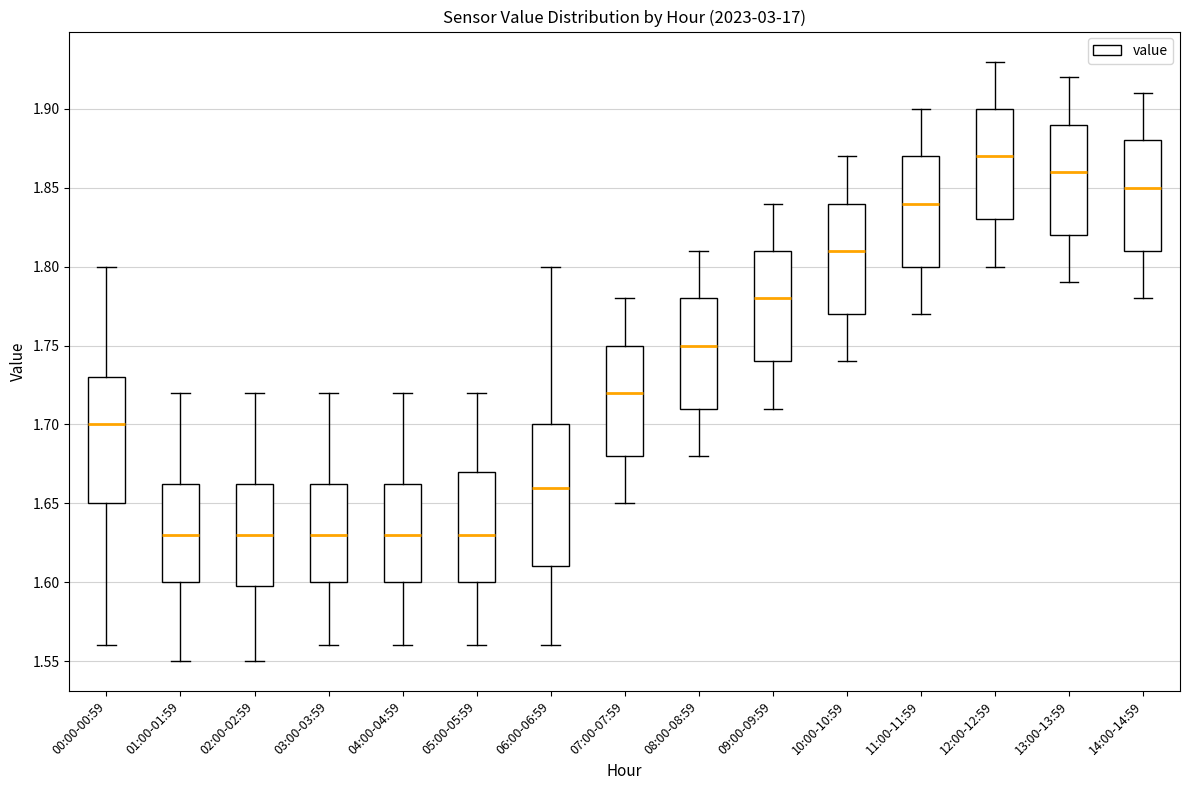

Reading left to right, transcribe this box plot: for each box, give where its median line is, the range the box spans, and where its two whiskers end, as read against the y-axis. The values are not printed on the chart, so give them approximately, as read against the axis.

00:00-00:59: median 1.700, box 1.650 to 1.730, whiskers 1.560 to 1.800
01:00-01:59: median 1.630, box 1.600 to 1.665, whiskers 1.550 to 1.720
02:00-02:59: median 1.630, box 1.600 to 1.665, whiskers 1.550 to 1.720
03:00-03:59: median 1.630, box 1.600 to 1.665, whiskers 1.560 to 1.720
04:00-04:59: median 1.630, box 1.600 to 1.665, whiskers 1.560 to 1.720
05:00-05:59: median 1.630, box 1.600 to 1.670, whiskers 1.560 to 1.720
06:00-06:59: median 1.660, box 1.610 to 1.700, whiskers 1.560 to 1.800
07:00-07:59: median 1.720, box 1.680 to 1.750, whiskers 1.650 to 1.780
08:00-08:59: median 1.750, box 1.710 to 1.780, whiskers 1.680 to 1.810
09:00-09:59: median 1.780, box 1.740 to 1.810, whiskers 1.710 to 1.840
10:00-10:59: median 1.810, box 1.770 to 1.840, whiskers 1.740 to 1.870
11:00-11:59: median 1.840, box 1.800 to 1.870, whiskers 1.770 to 1.900
12:00-12:59: median 1.870, box 1.830 to 1.900, whiskers 1.800 to 1.930
13:00-13:59: median 1.860, box 1.820 to 1.890, whiskers 1.790 to 1.920
14:00-14:59: median 1.850, box 1.810 to 1.880, whiskers 1.780 to 1.910